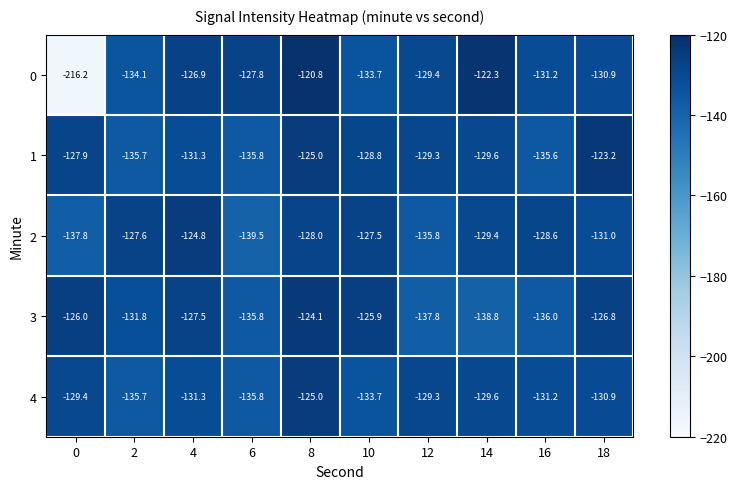

What is the minimum value shown in the chart?

-216.2